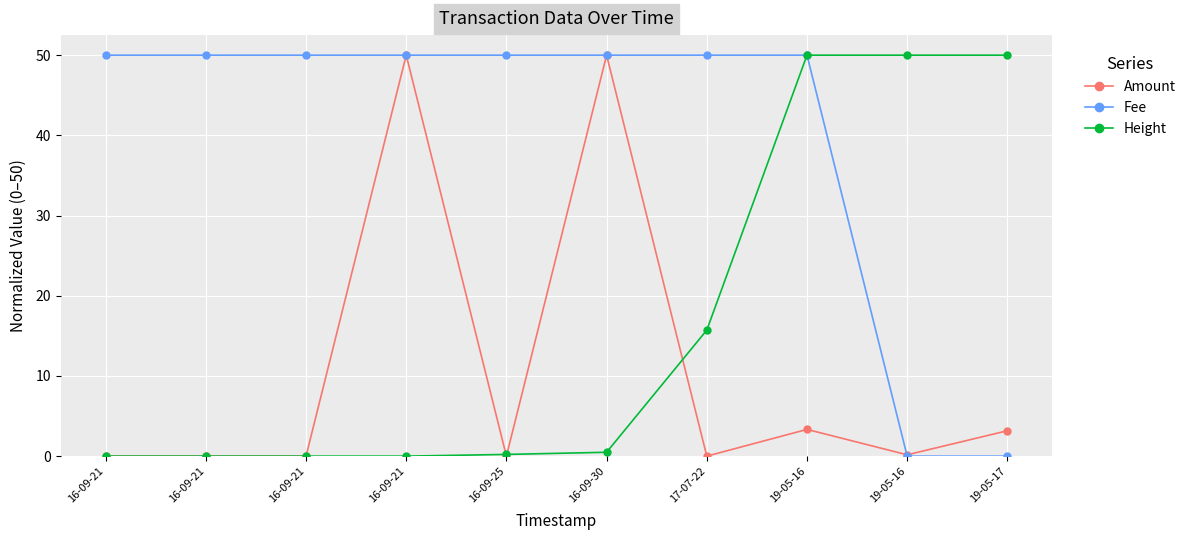

Is this an area chart (filled region under the line)?

No